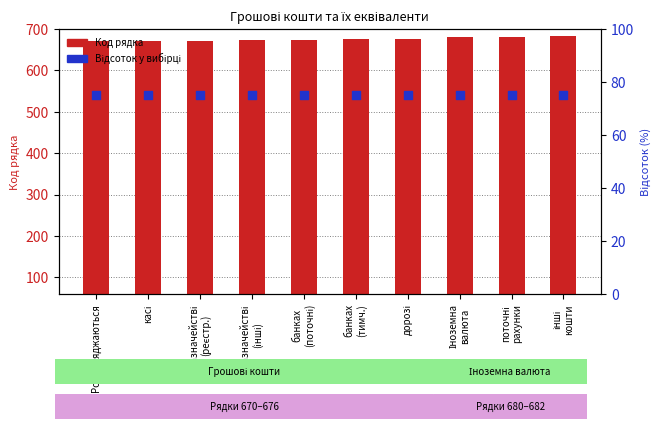

At which category is the sum across all series the highest?

інші
кошти